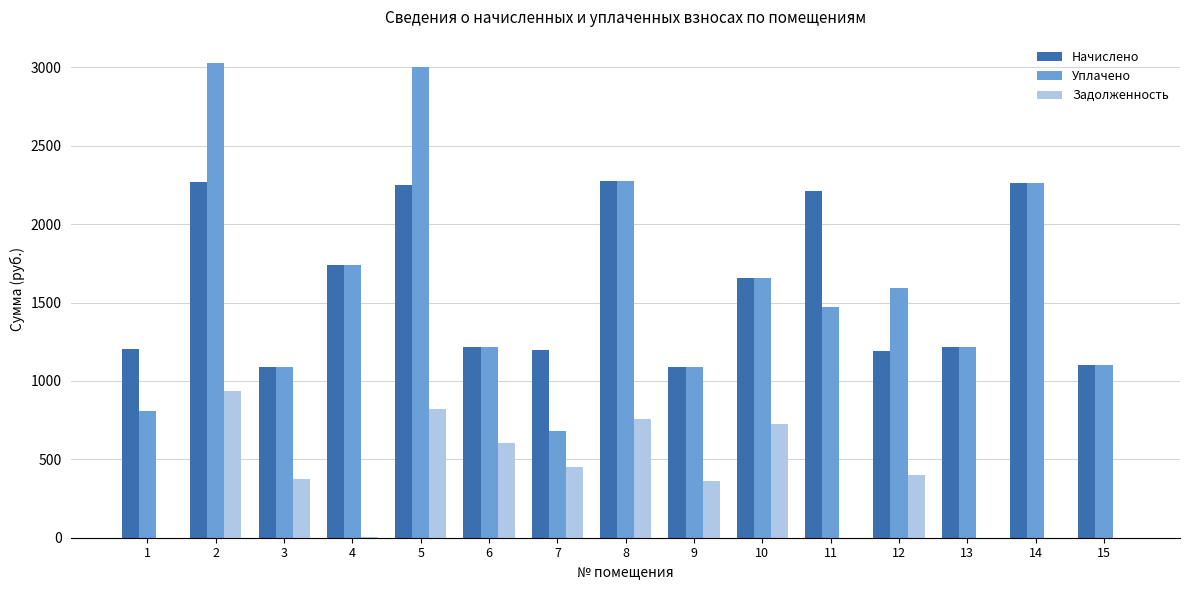

What is the greatest value displayed?

3025.5